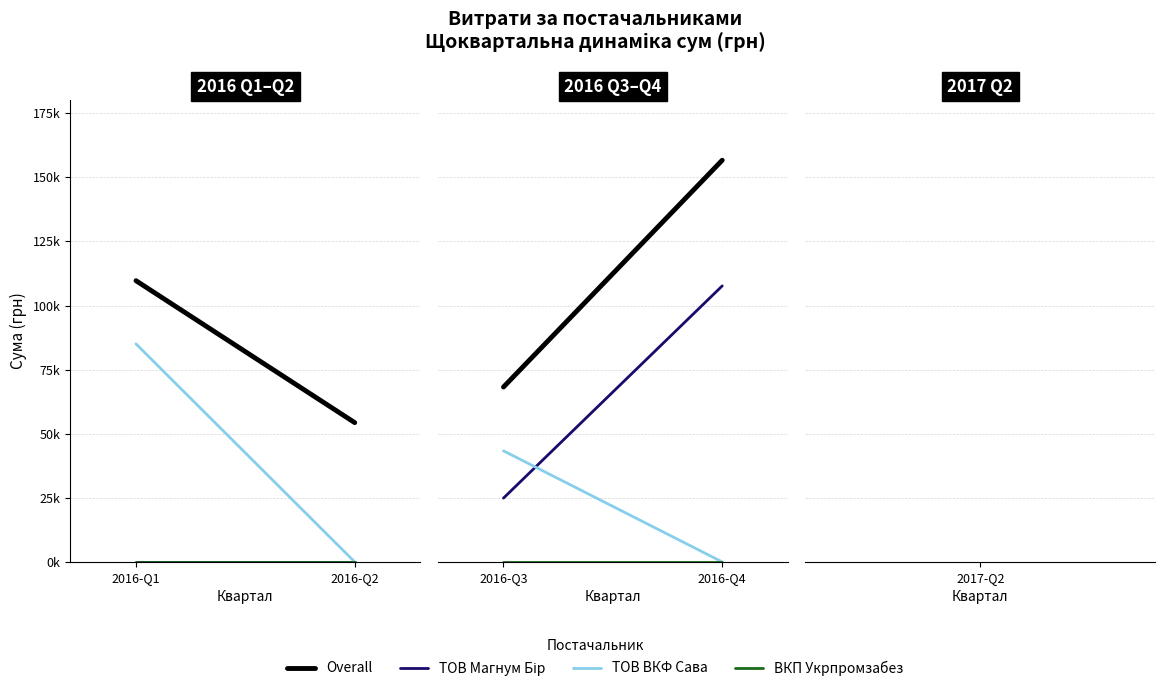

What are all the series names shown in the legend?

Overall, ТОВ Магнум Бір, ТОВ ВКФ Сава, ВКП Укрпромзабез